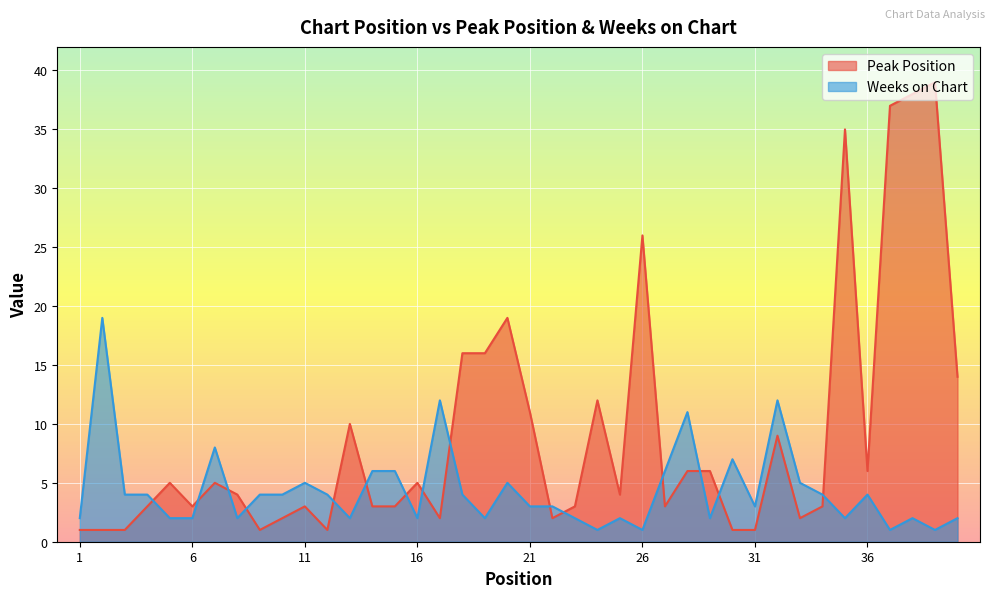

Does the chart display data point markers on the line(s)?

No